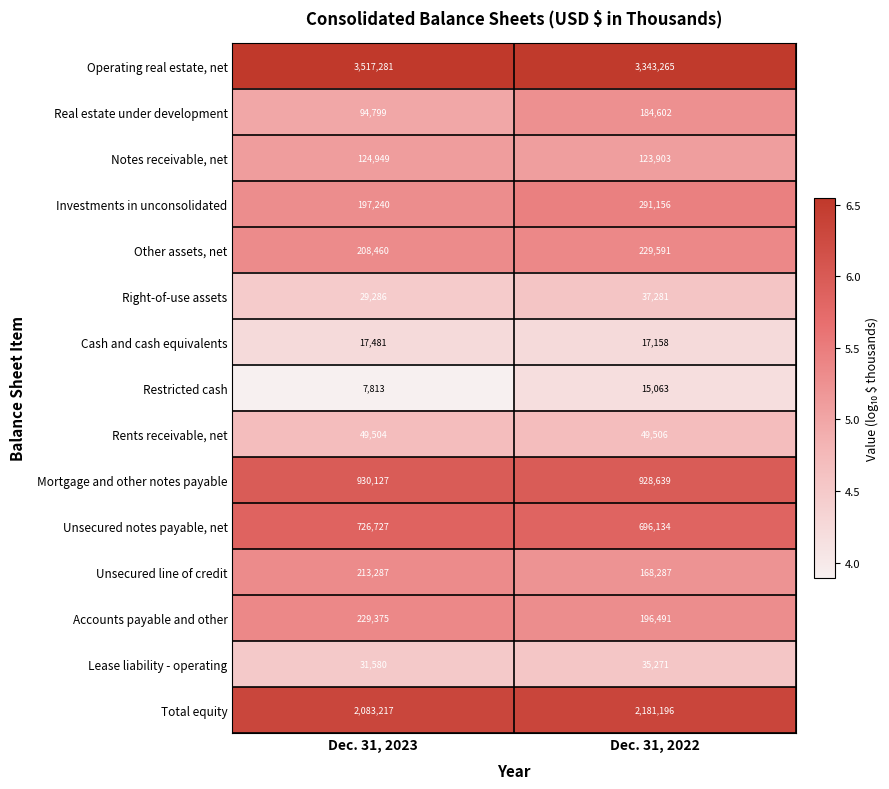

What is the total value across all series at Dec. 31, 2023?

8461126